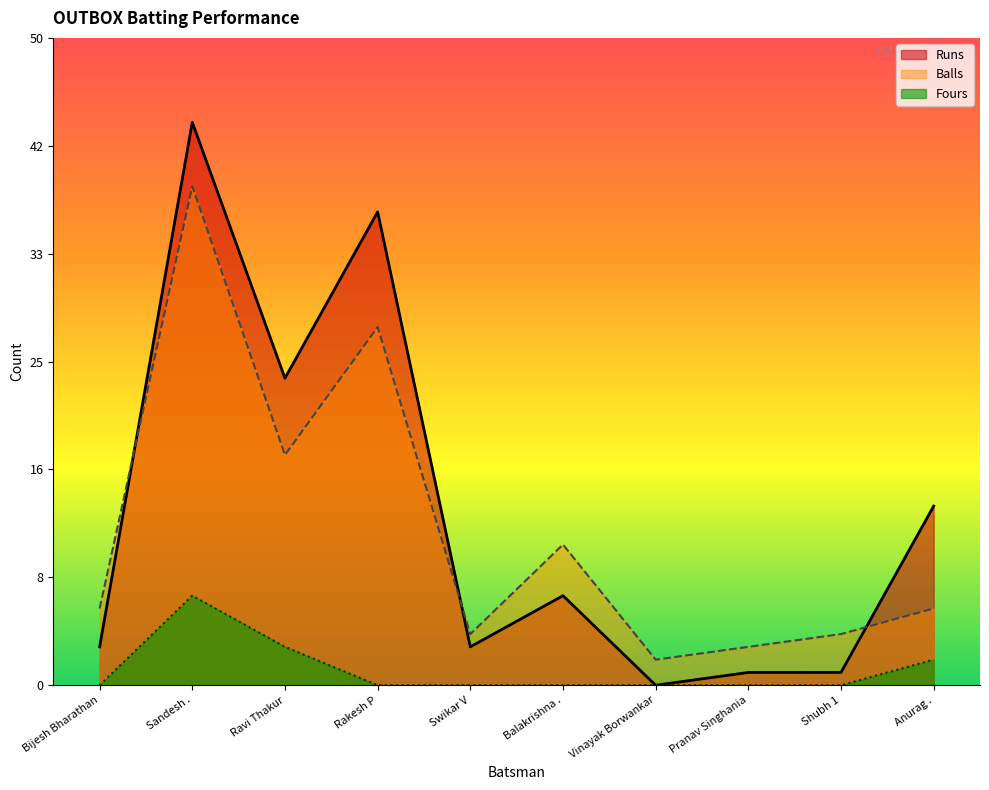

Reading right to left, list all the values displayed in this chart.

Runs: Anurag .=14	Shubh 1=1	Pranav Singhania=1	Vinayak Borwankar=0	Balakrishna .=7	Swikar V=3	Rakesh P=37	Ravi Thakur=24	Sandesh .=44	Bijesh Bharathan=3
Balls: Anurag .=6	Shubh 1=4	Pranav Singhania=3	Vinayak Borwankar=2	Balakrishna .=11	Swikar V=4	Rakesh P=28	Ravi Thakur=18	Sandesh .=39	Bijesh Bharathan=6
Fours: Anurag .=2	Shubh 1=0	Pranav Singhania=0	Vinayak Borwankar=0	Balakrishna .=0	Swikar V=0	Rakesh P=0	Ravi Thakur=3	Sandesh .=7	Bijesh Bharathan=0